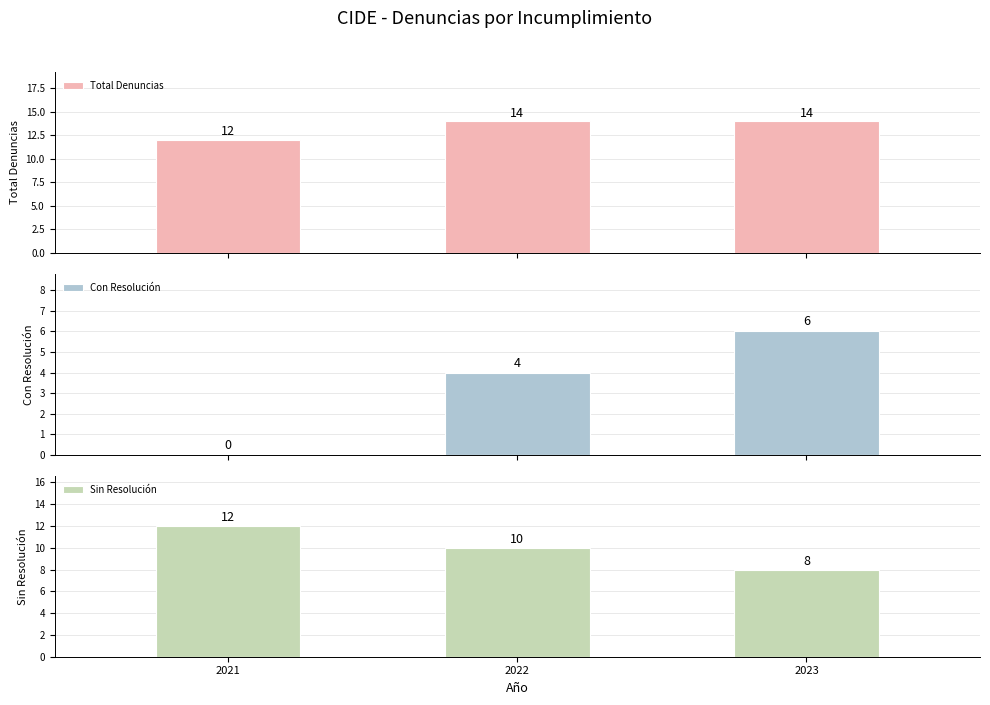

What value does the Sin Resolución series have at 2021?

12